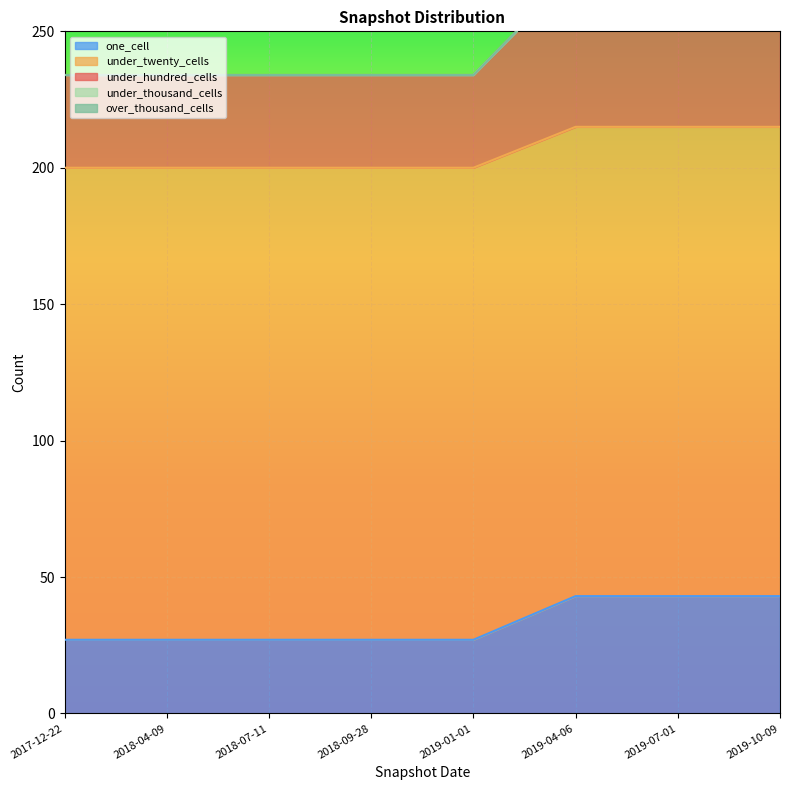

At which category is the sum across all series the highest?

2019-04-06